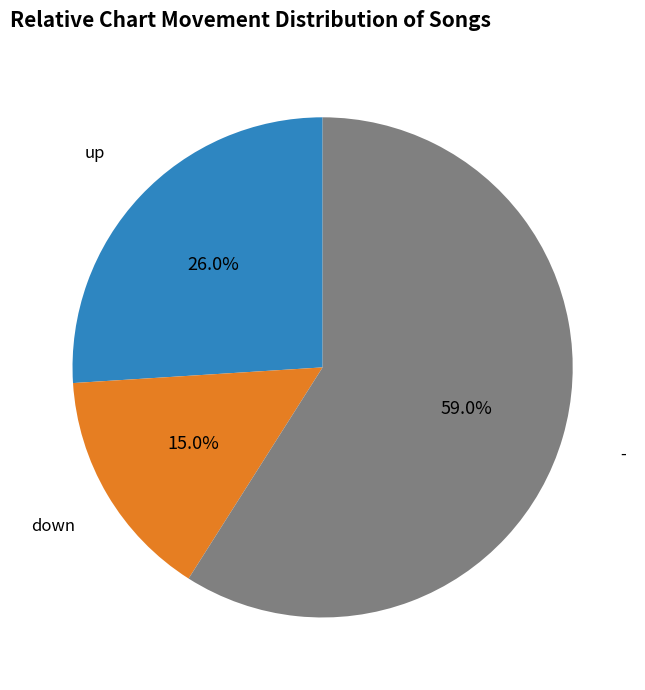

Count the number of slices in the pie.

3